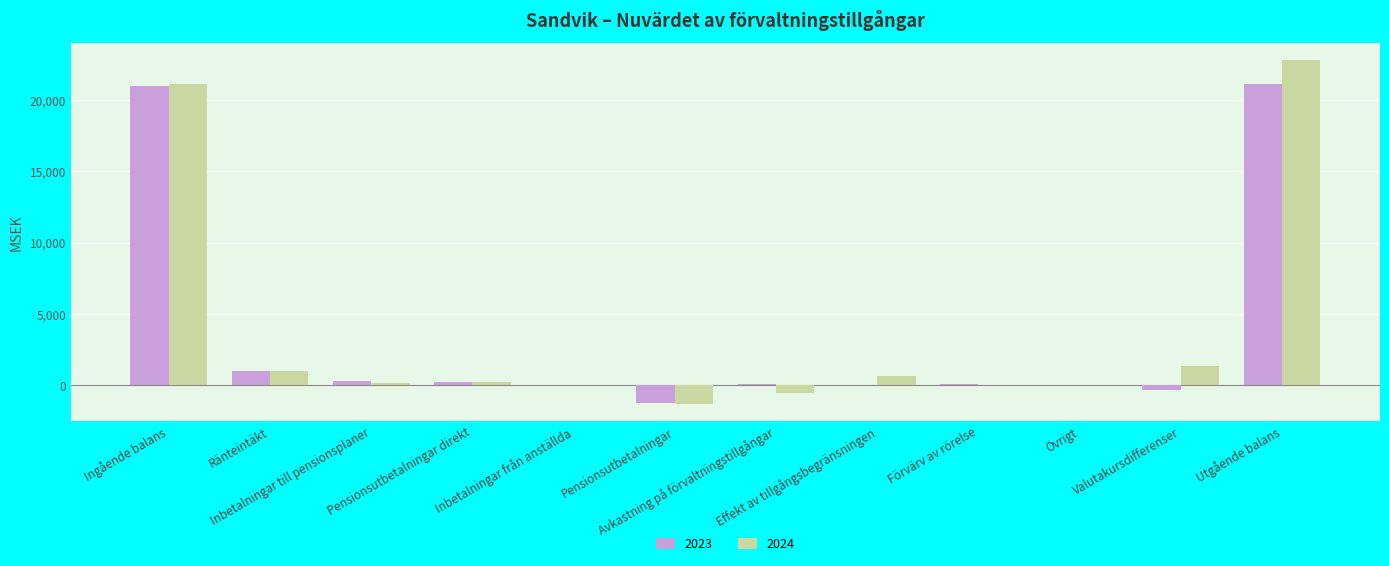

What is the maximum value shown in the chart?

22765